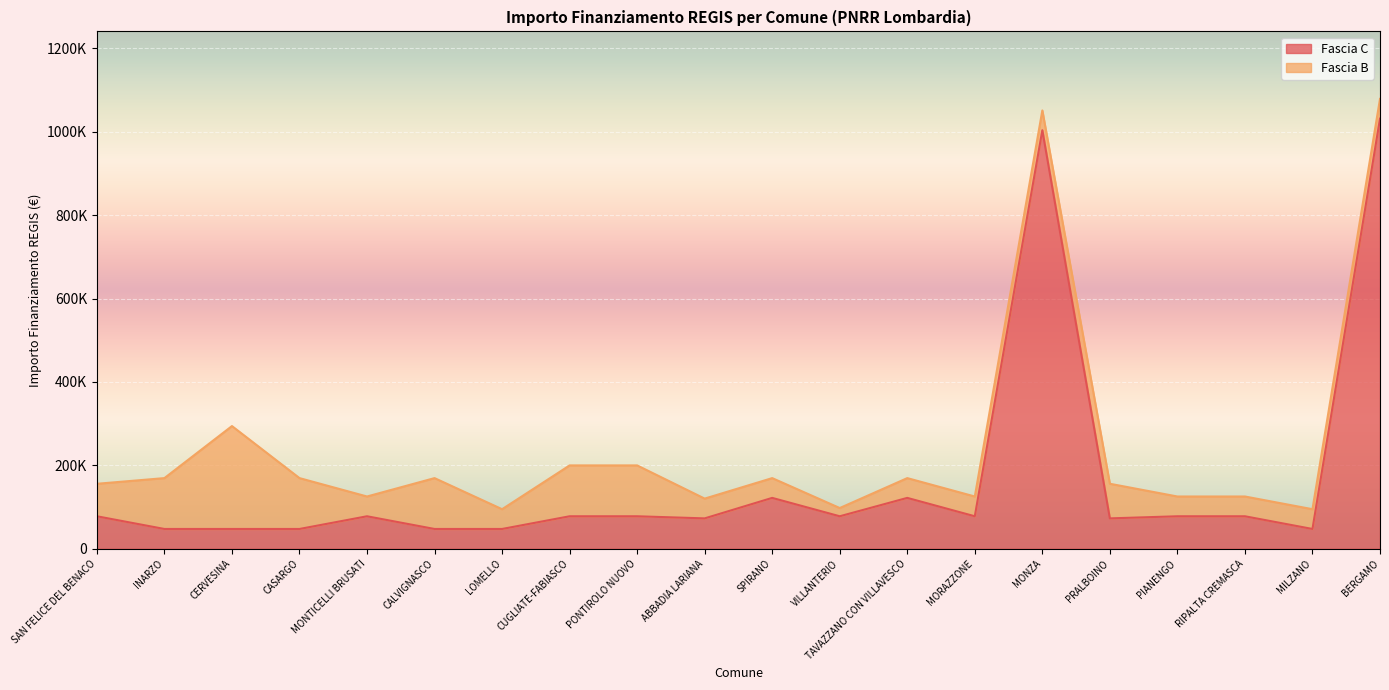

What is the difference between the values at MILZANO and MONZA?

956453